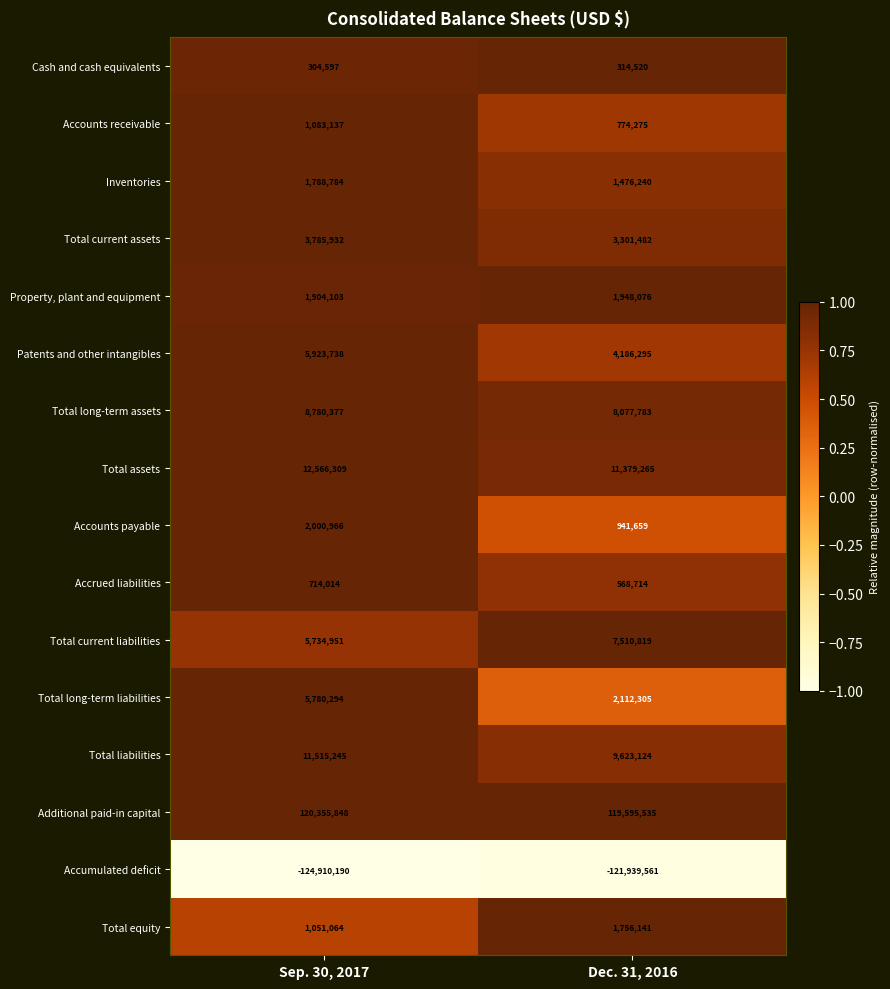

At which category does the chart reach its peak across all series?

Sep. 30, 2017